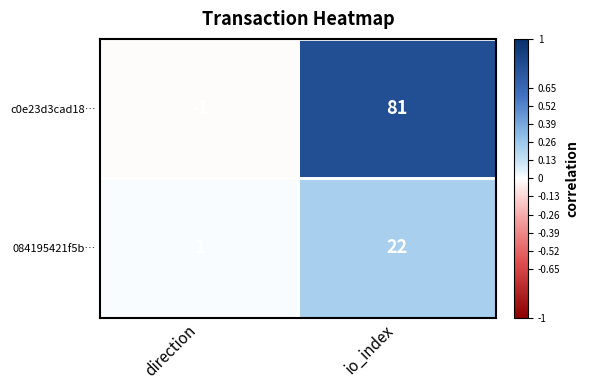

True or false: 084195421f5b… has a value of 1 at direction.

True